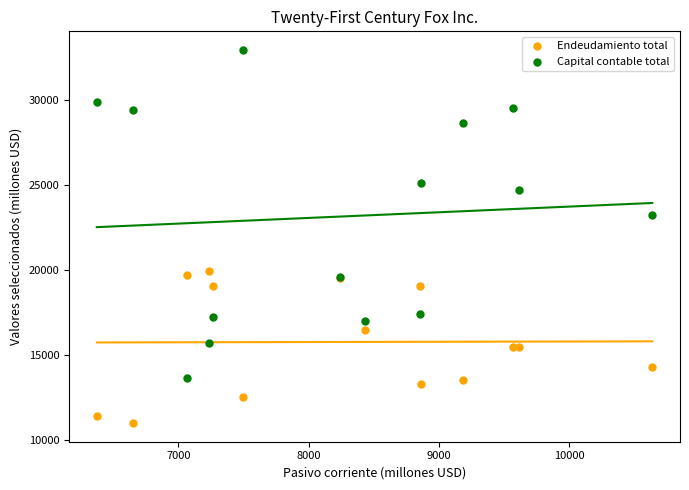

Which series contains the lowest Y value?

Endeudamiento total